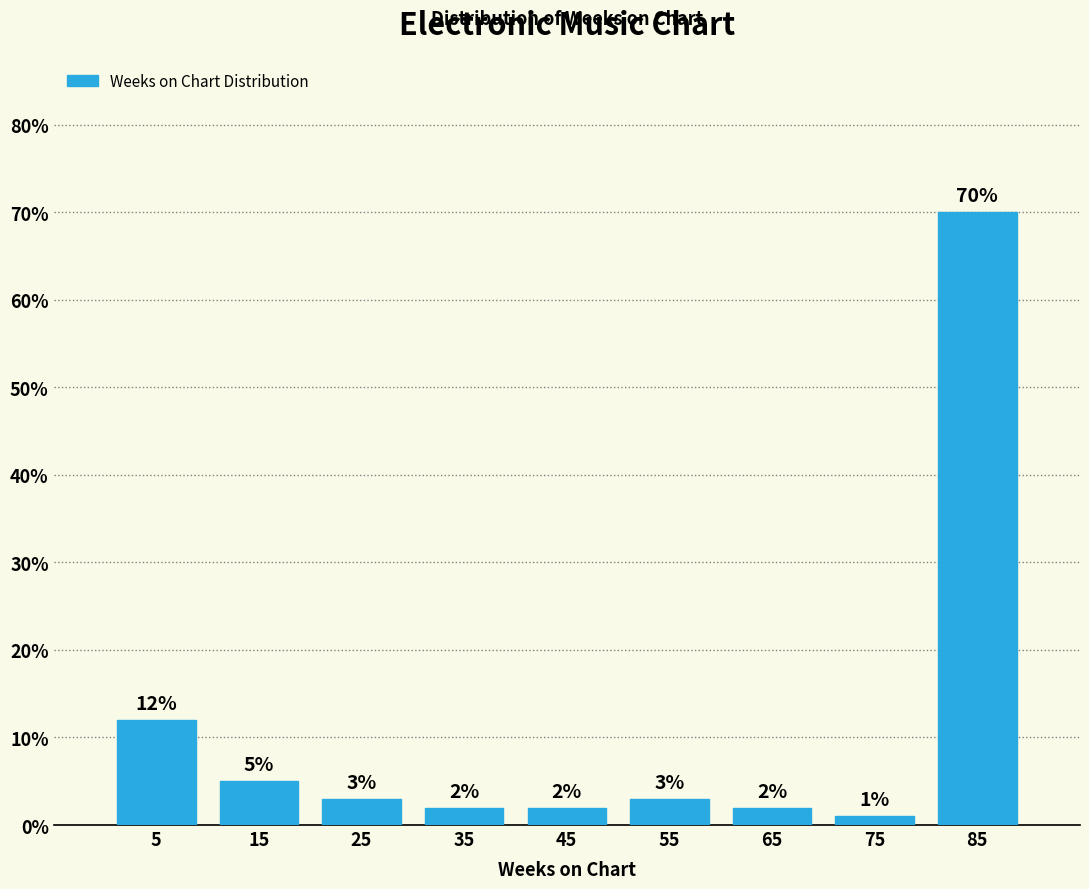

How tall is the bar that spans 70 to 80 on the x-axis?

1